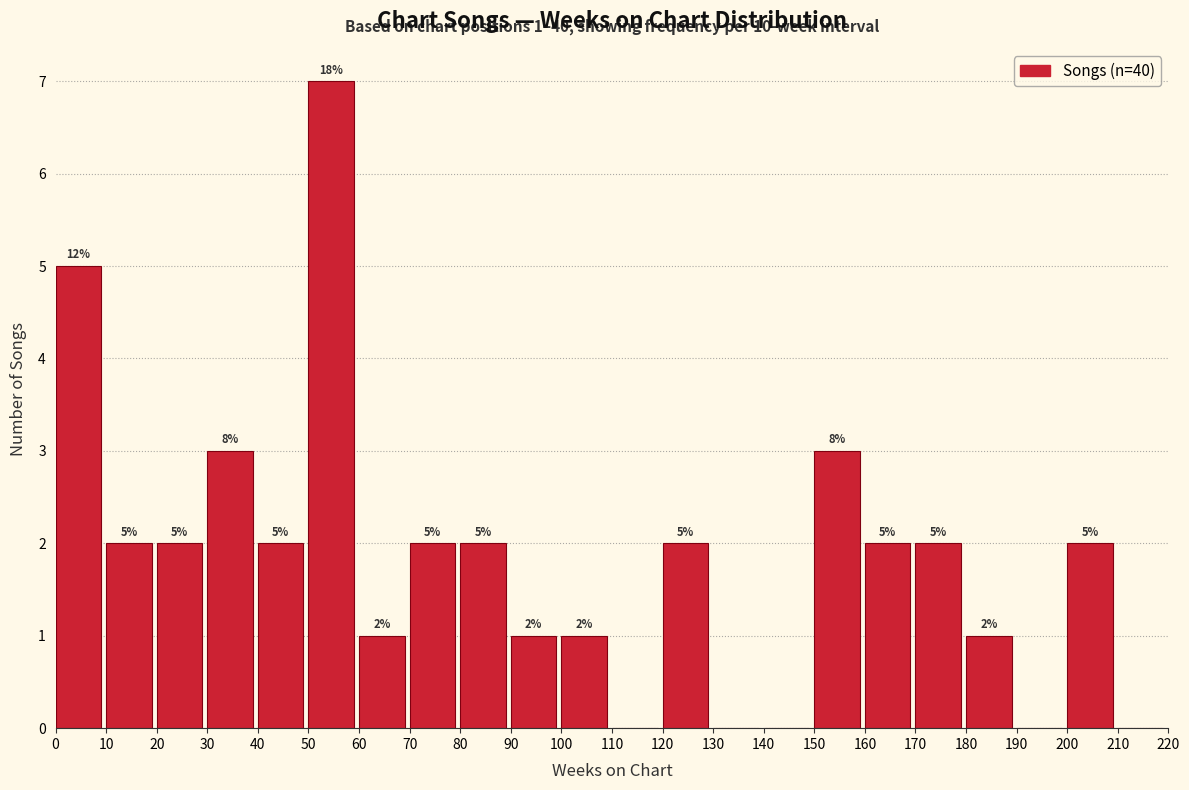

Reading right to left, extract all data points from this chart.

210=0	200=2	190=0	180=1	170=2	160=2	150=3	140=0	130=0	120=2	110=0	100=1	90=1	80=2	70=2	60=1	50=7	40=2	30=3	20=2	10=2	0=5